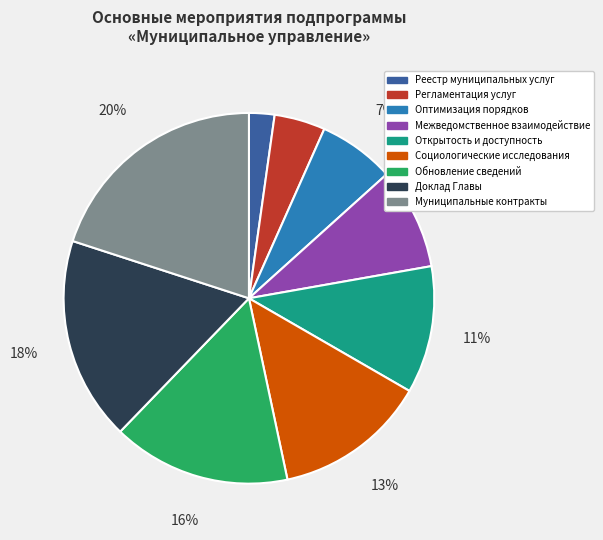

Is there any slice that represents more than half of the pie?

No